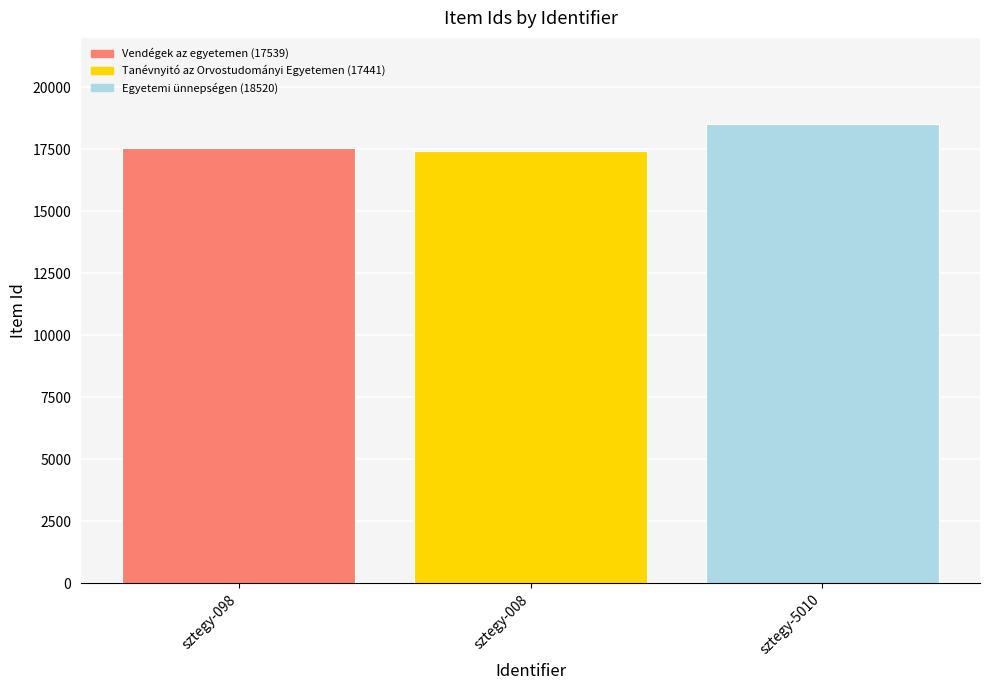

Reading left to right, extract all data points from this chart.

sztegy-098=17539	sztegy-008=17441	sztegy-5010=18520